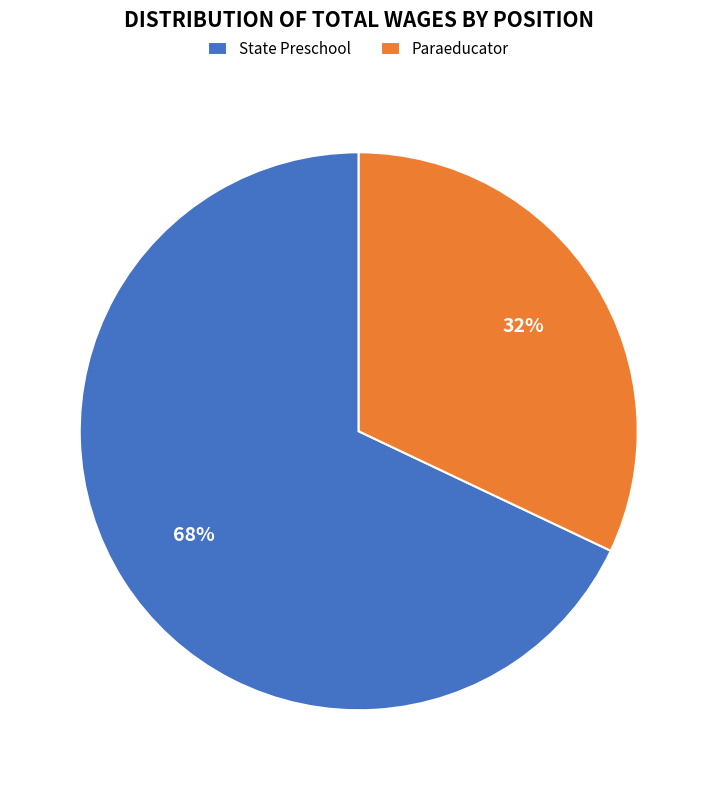

Is State Preschool the majority of the pie?

Yes